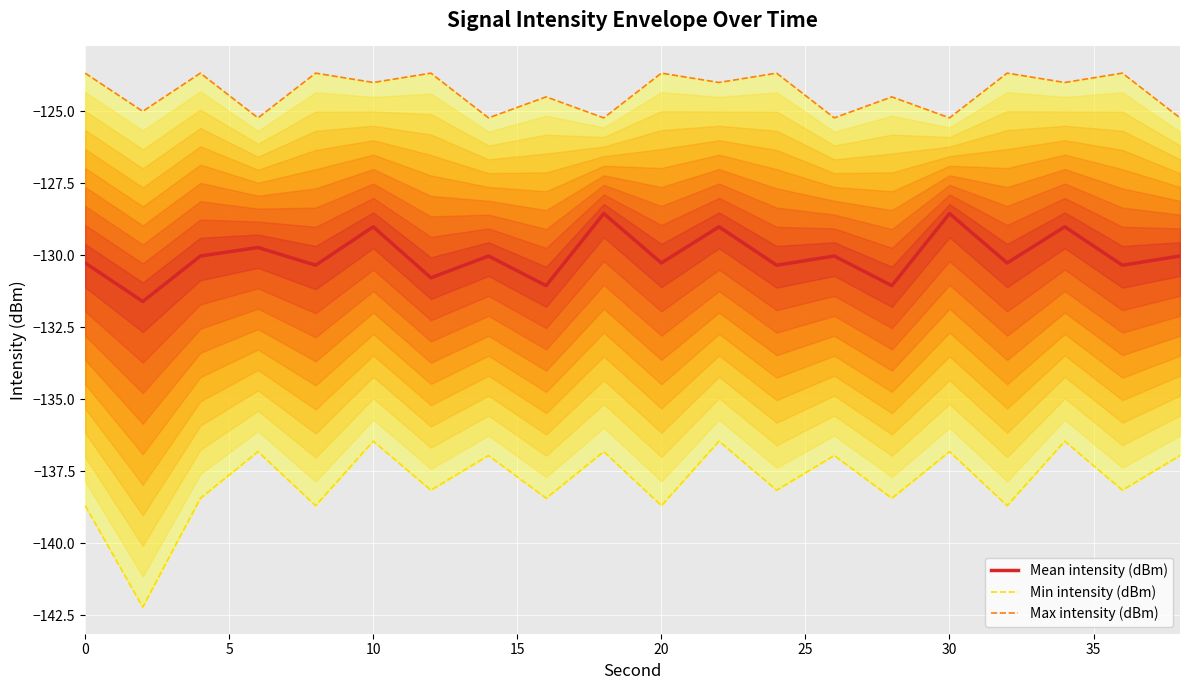

Which series has the largest range (max minus min)?

Min intensity (dBm)